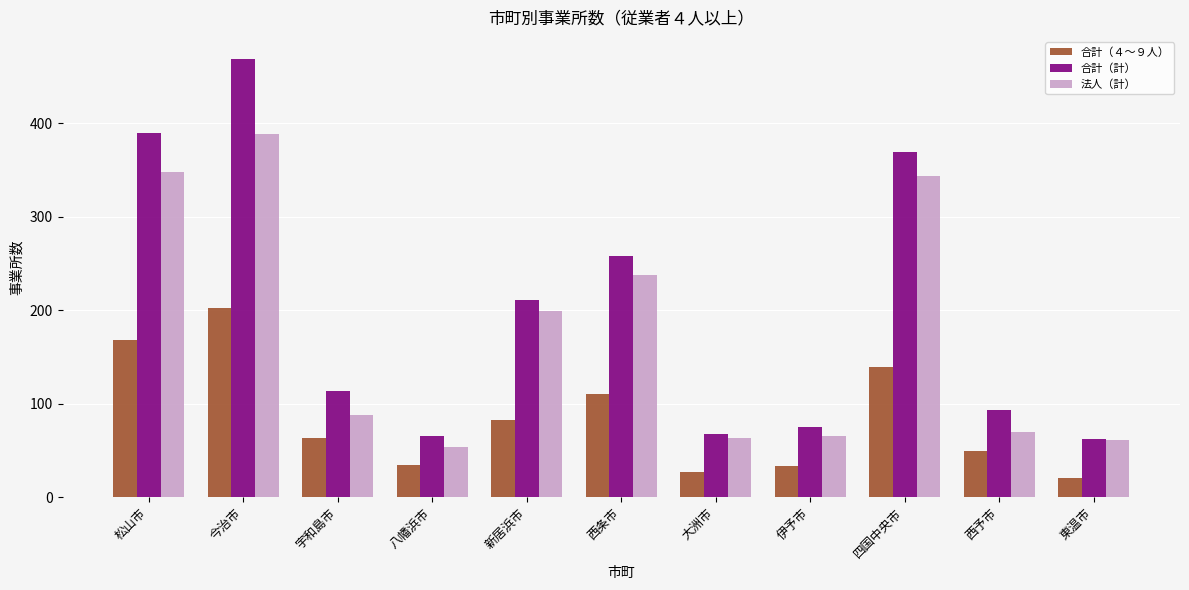

The 合計（４～９人） series shows 21 at 東温市. True or false?

True